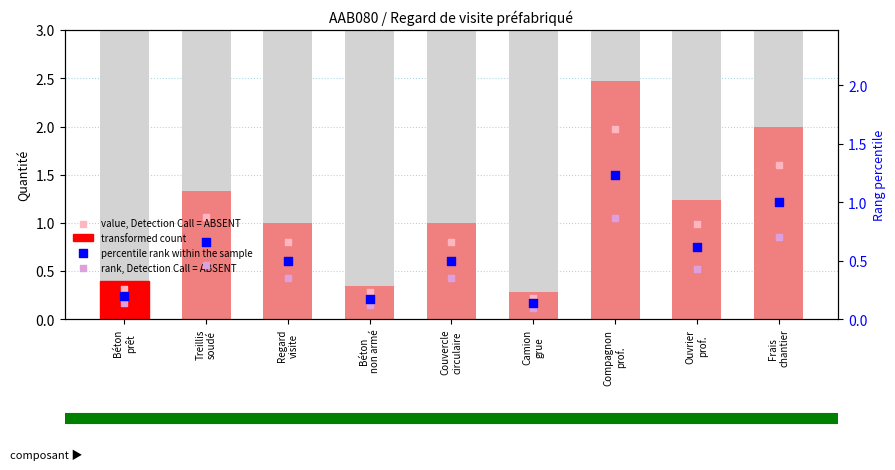

Is the value of value, Detection Call = ABSENT at Béton
prêt greater than the value of transformed count at Béton
prêt?

No